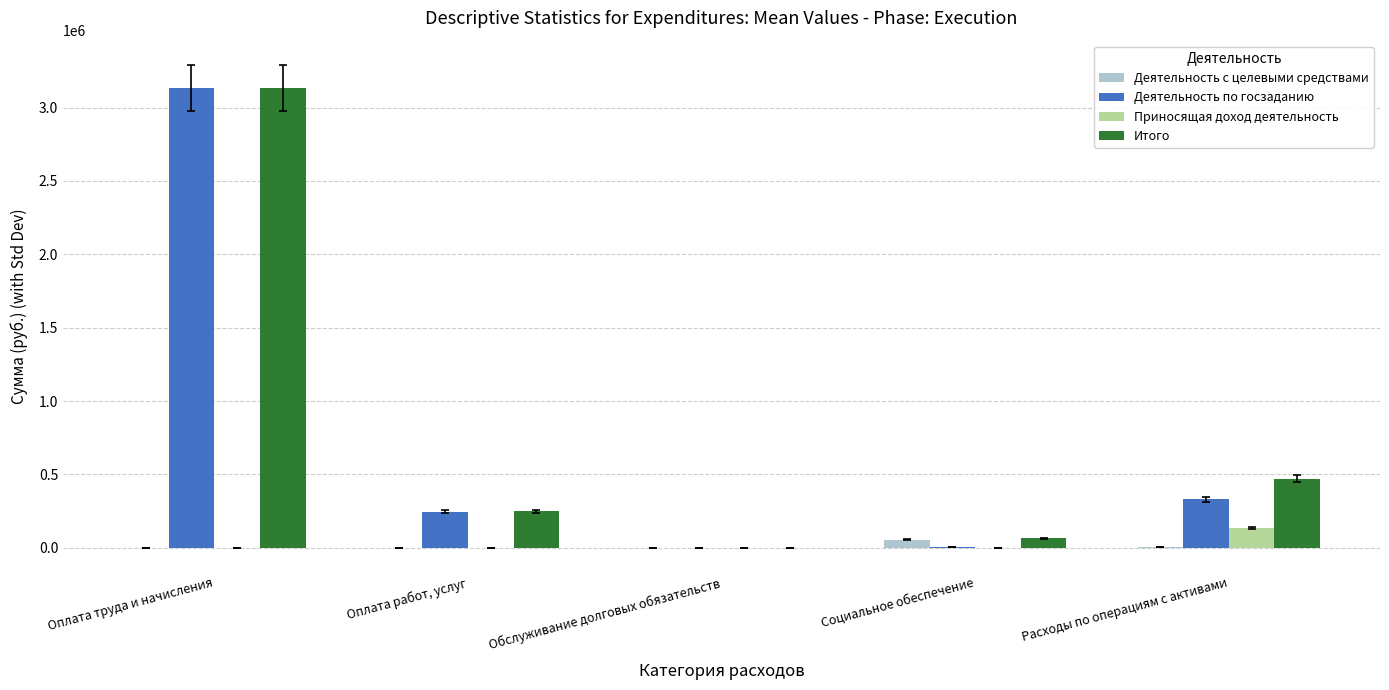

Is it true that Деятельность с целевыми средствами equals 1053.8 at Оплата работ, услуг?

True